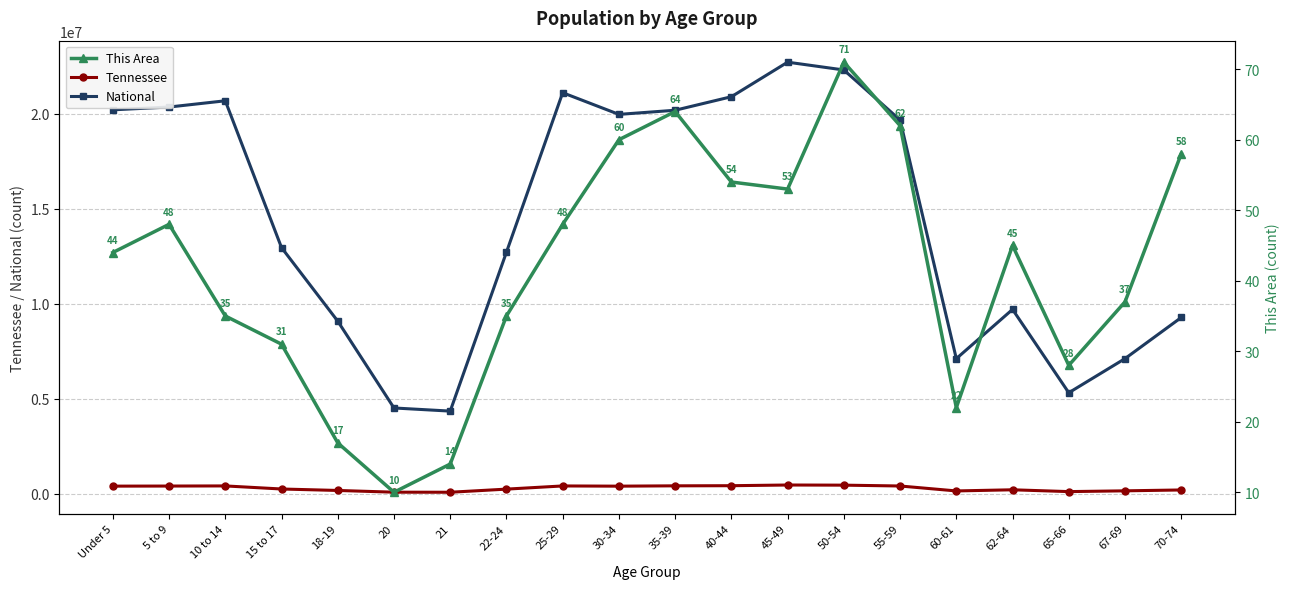

Is it true that National equals 7115361 at 67-69?

True